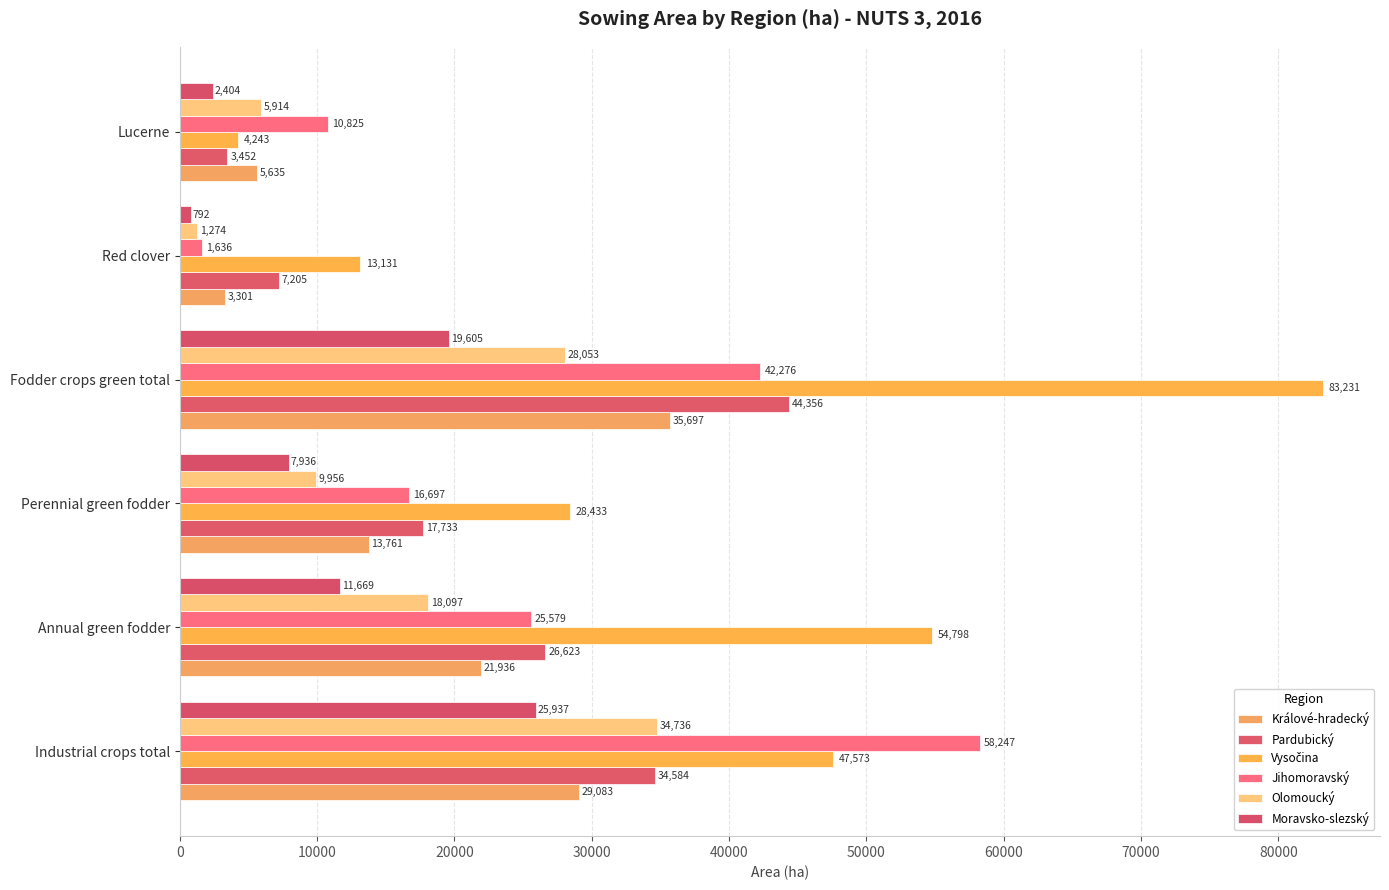

Count the number of data series in this chart.

6